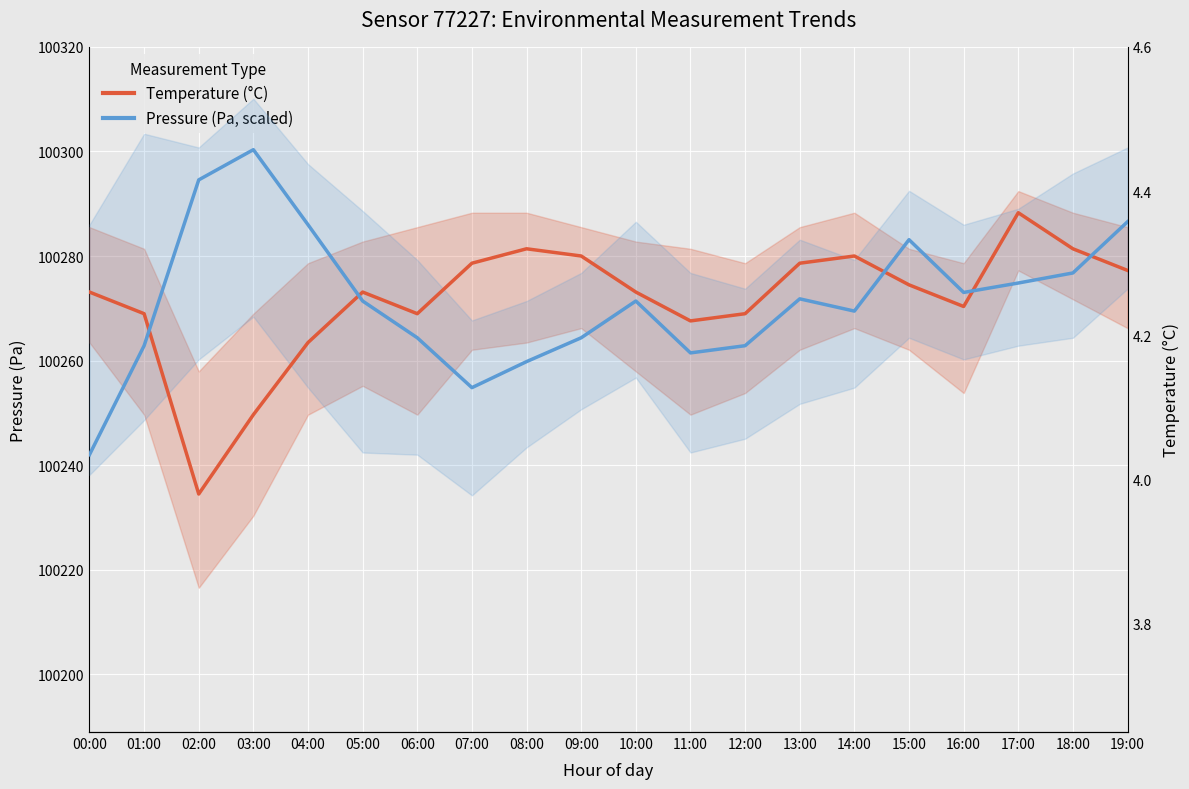

In Pressure (scaled), how many points are higher than both neighbors (excluding endpoints)?

4